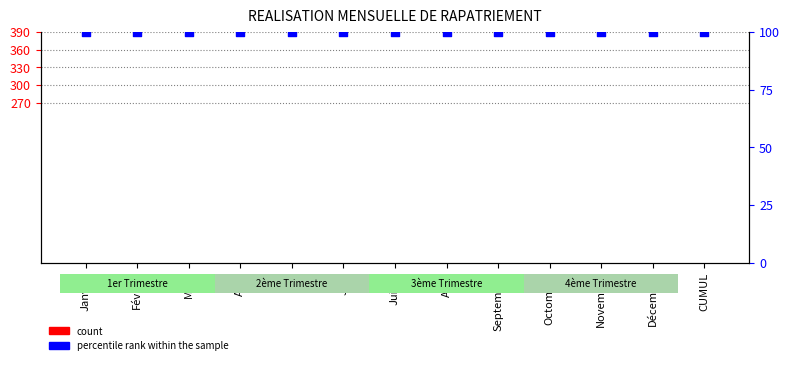

What are all the series names shown in the legend?

count, percentile rank within the sample